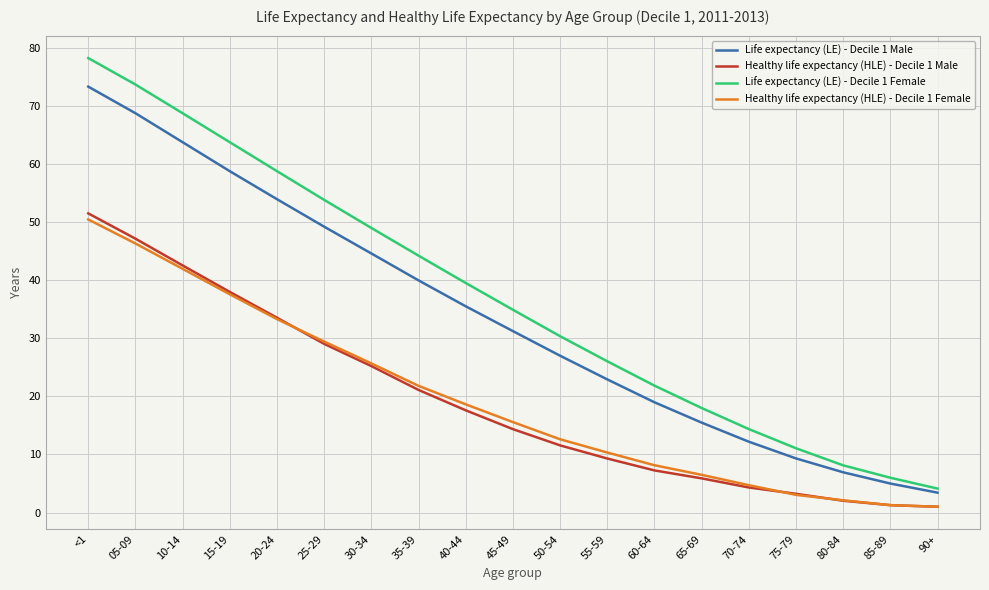

Is this an area chart (filled region under the line)?

No